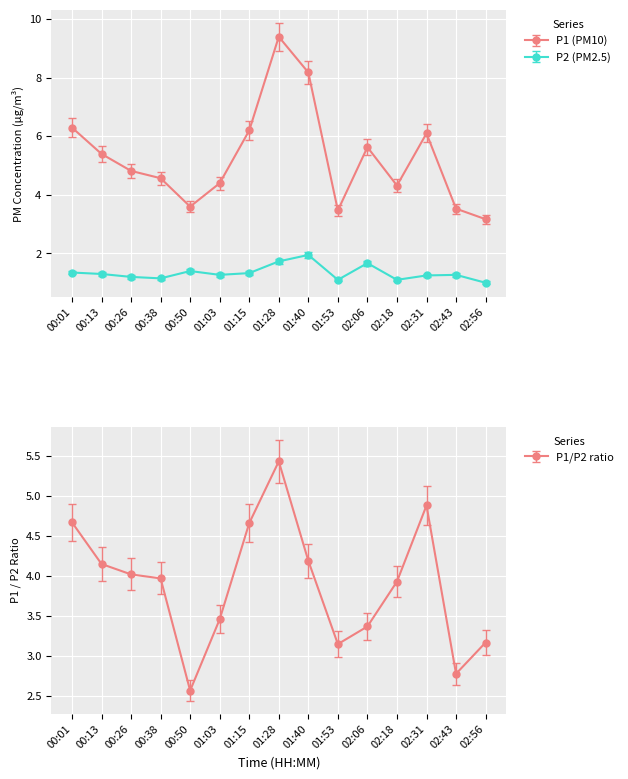

What value does the P1 series have at 01:28?

9.4